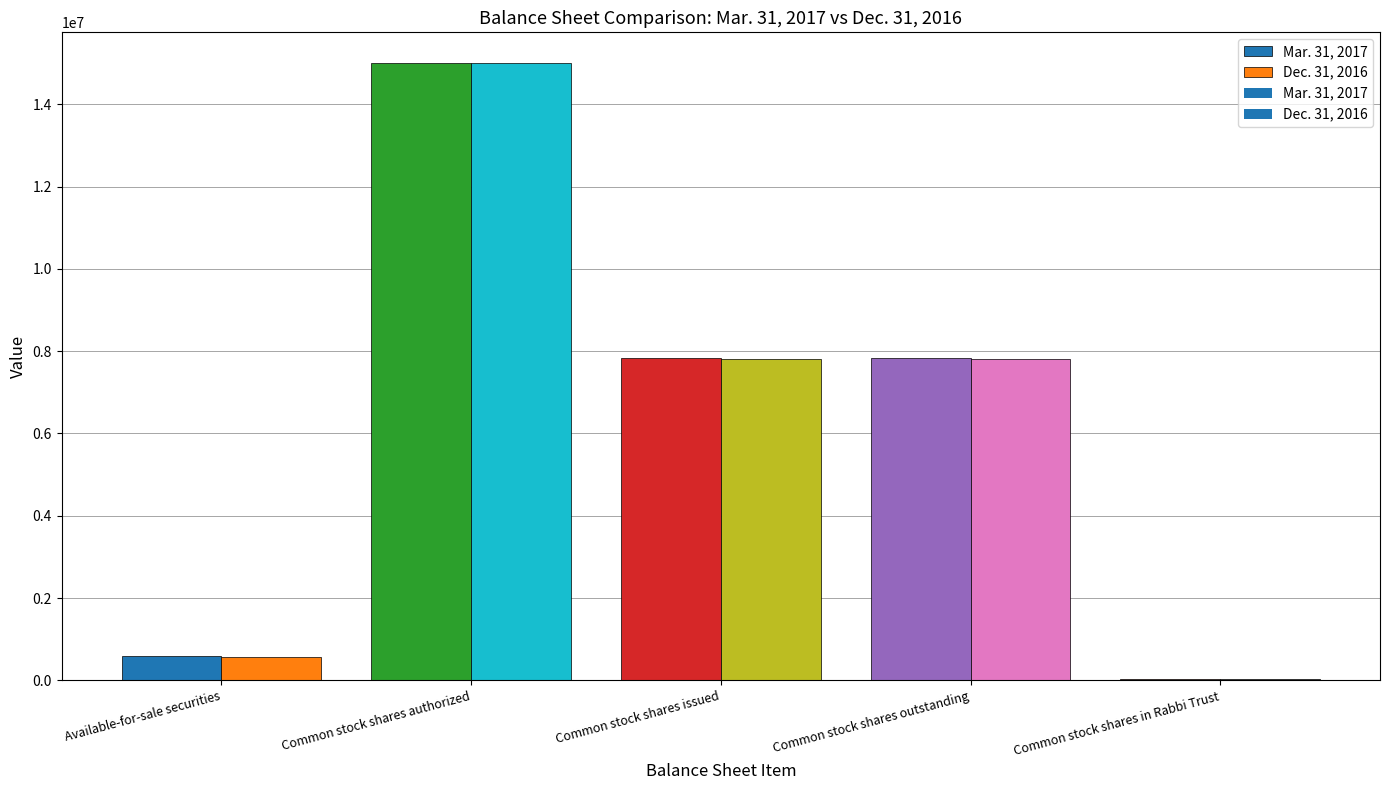

Rank the categories by Dec. 31, 2016 value from lowest to highest.

Available-for-sale securities